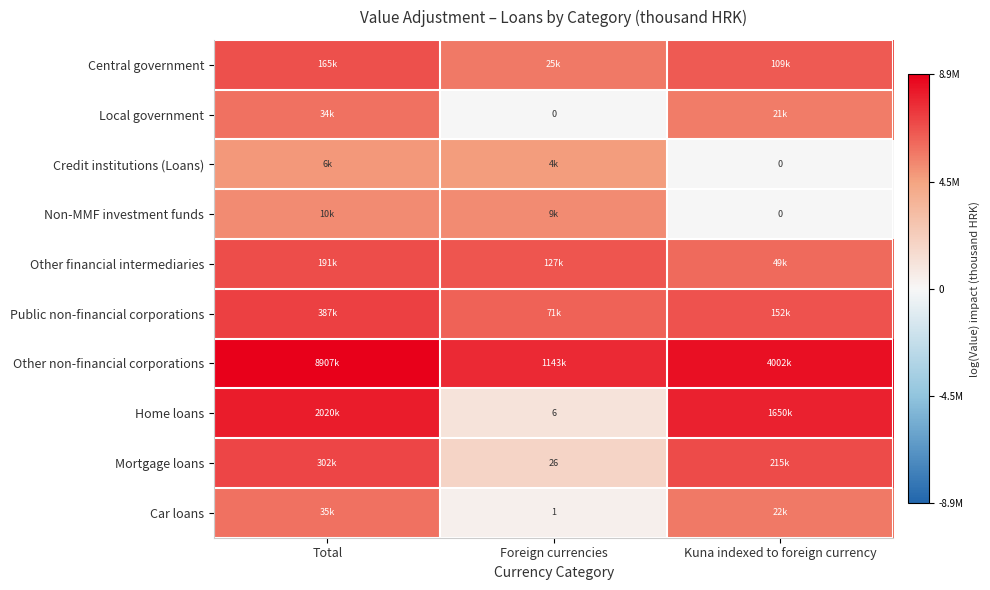

At which label does Local government reach its peak?

Total